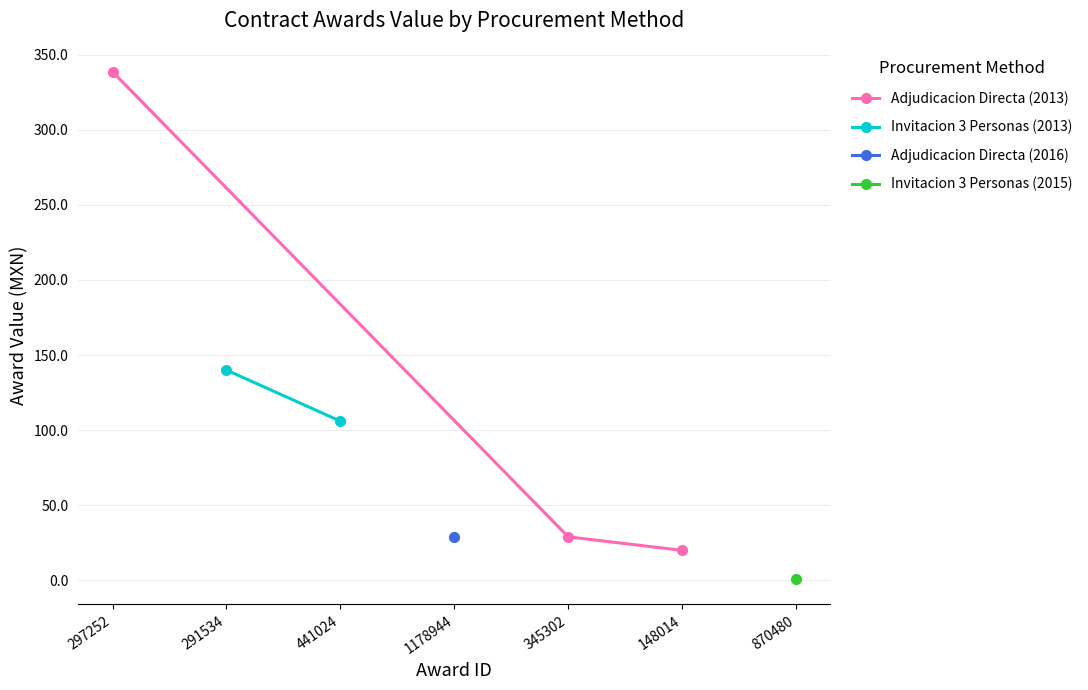

What is the average value of the Adjudicacion Directa (2013) series?

129.2